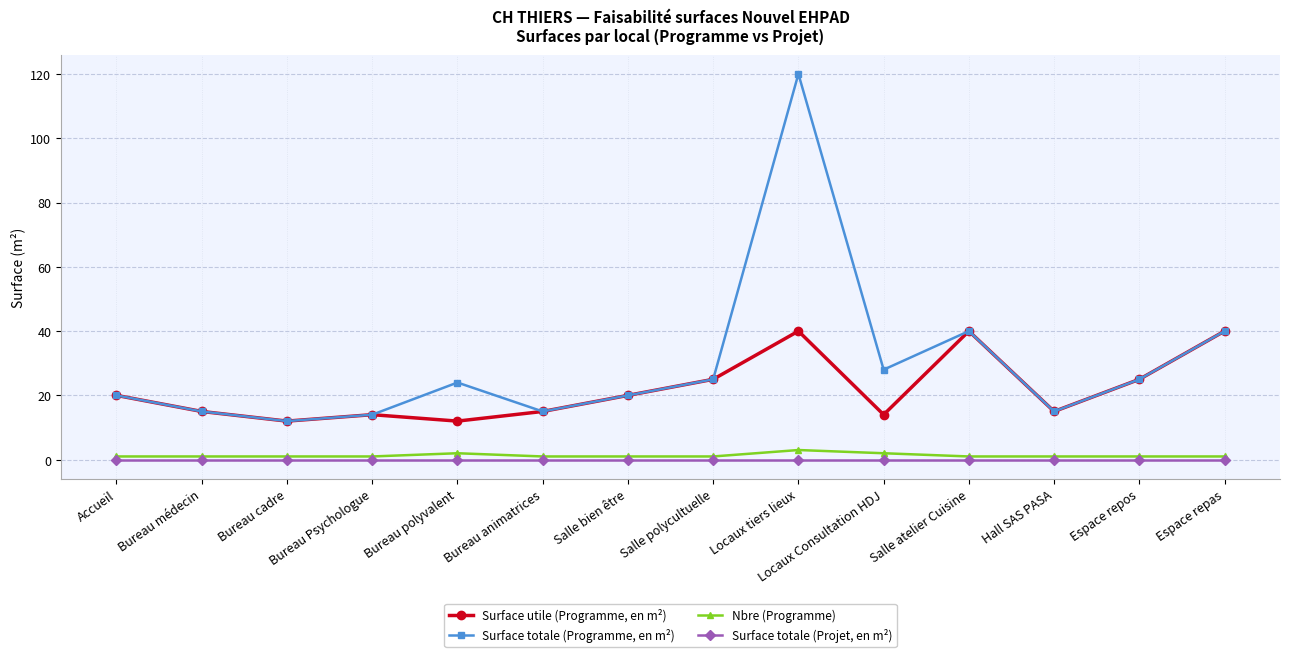

Which category has the highest value across all series?

Locaux tiers lieux